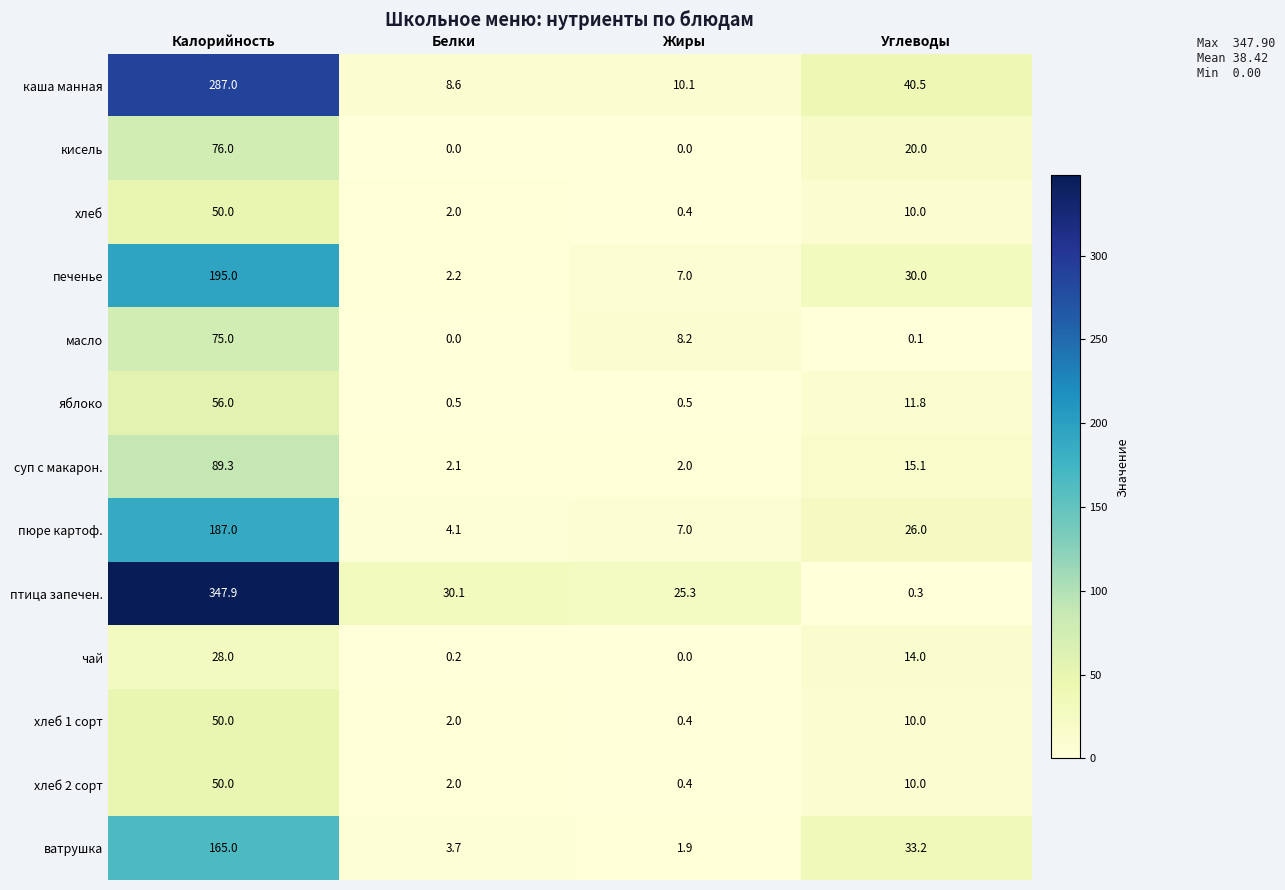

What is the sum of the ватрушка values at Белки and Жиры?

5.6